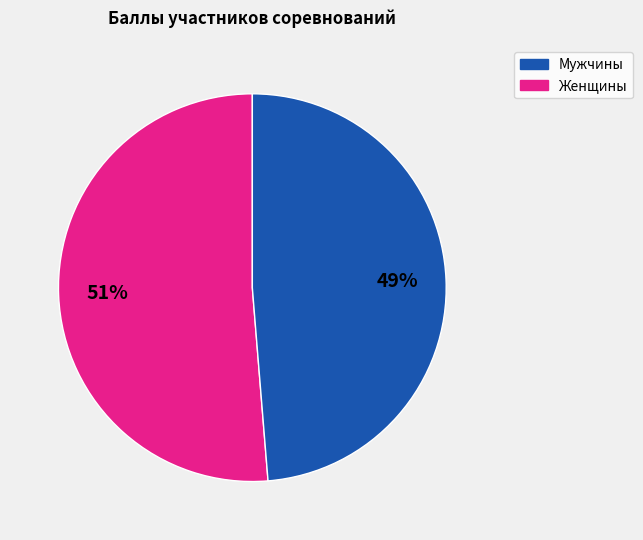

Is there a majority slice in this chart?

Yes